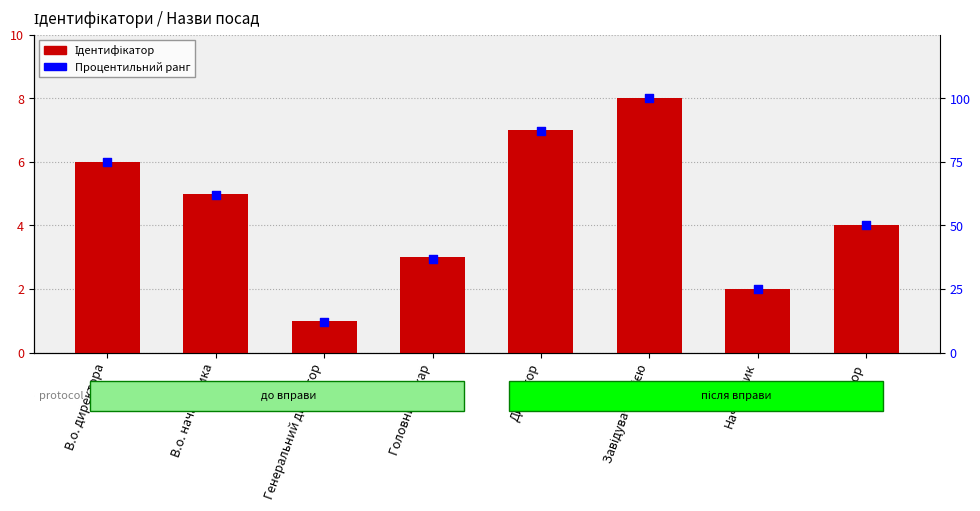

Which series has the largest total across all categories?

Процентильний ранг